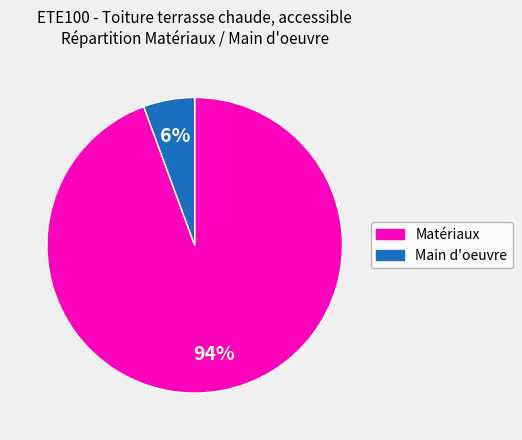

To the nearest percent, what is the average slice percentage?

50%